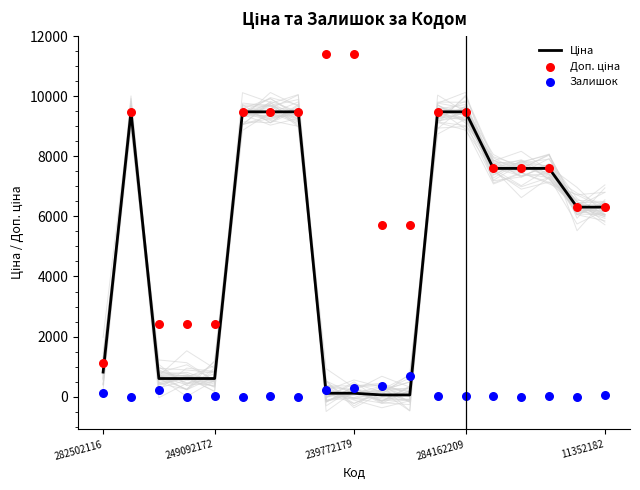

At which category is the sum across all series the highest?

284162209